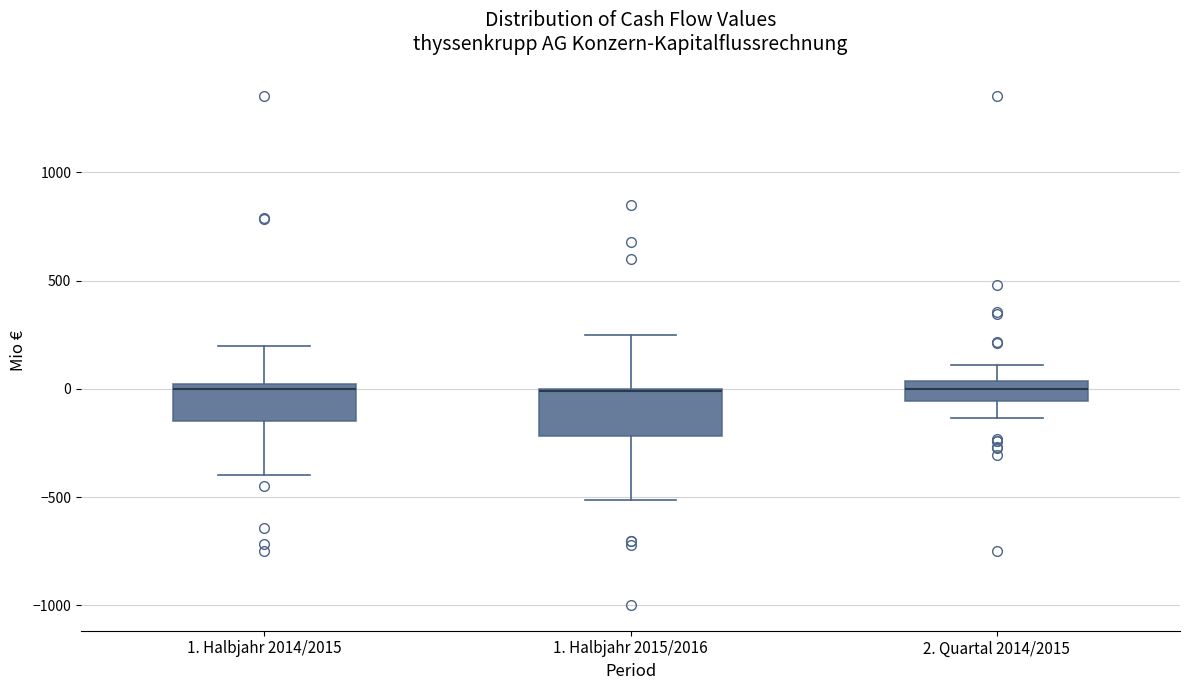

Reading left to right, transcribe this box plot: for each box, give where its median line is, the range the box spans, and where its two whiskers end, as read against the y-axis. The values are not printed on the chart, so give them approximately, as read against the axis.

1. Halbjahr 2014/2015: median 0 (just below the box's upper edge), box -150 to 0, whiskers -400 to 200
1. Halbjahr 2015/2016: median 0 (drawn on the box's upper edge), box -200 to 0, whiskers -500 to 250
2. Quartal 2014/2015: median 0, box -50 to 50, whiskers -150 to 100